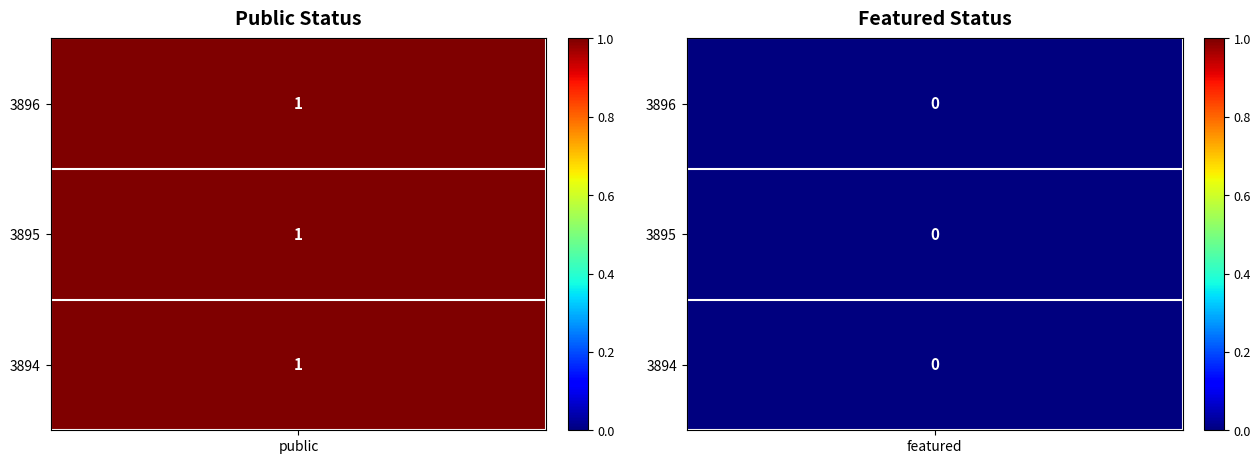

How many values in 3896 are above zero?

1